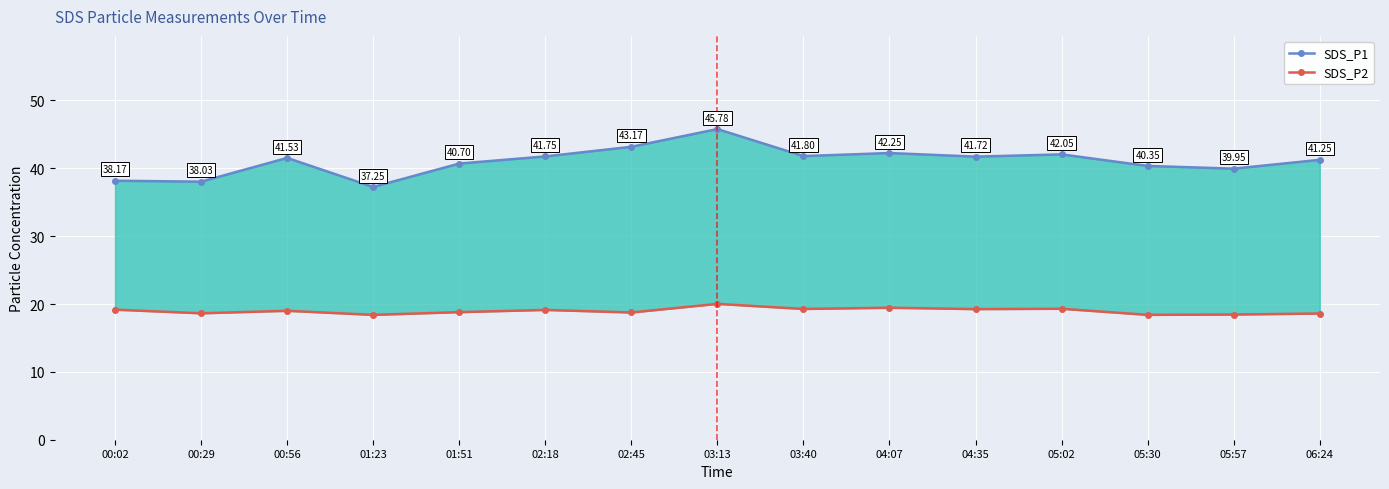

True or false: SDS_P2 and SDS_P1 cross at least once.

False